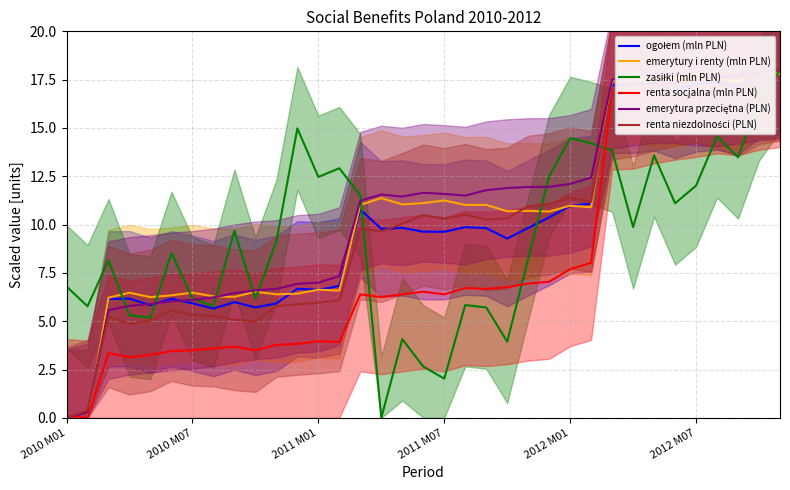

What is the sum of the renta niezdolności (PLN) values at 27 and 22?

28.1